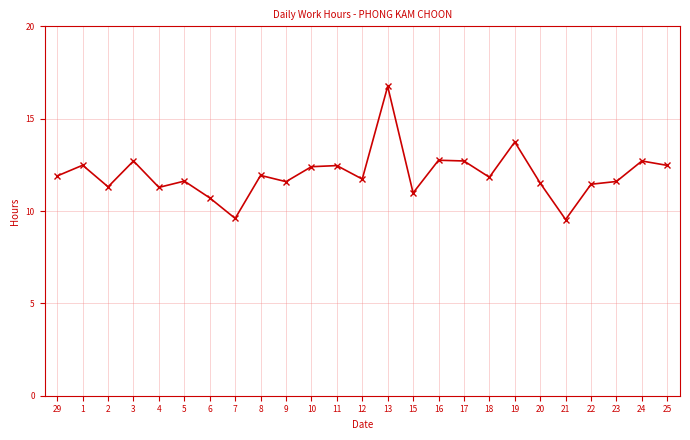

What is the difference between the values at 3 and 23?

1.1